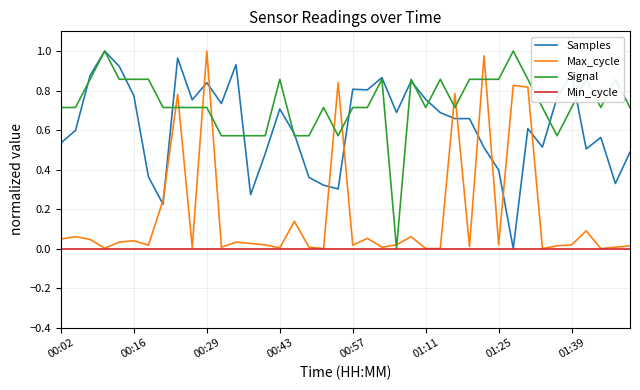

What are all the series names shown in the legend?

Samples, Max_cycle, Signal, Min_cycle